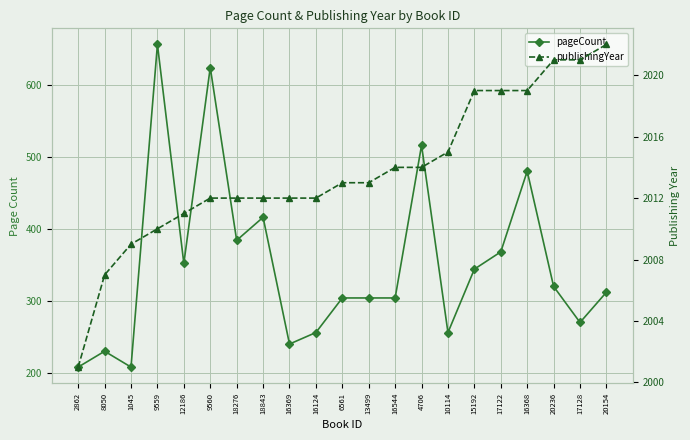

Reading right to left, list all the values displayed in this chart.

pageCount: 20154=312	17128=270	20236=320	16368=480	17122=368	15192=344	10114=256	4706=516	16544=304	13499=304	6561=304	16124=256	16369=240	18843=416	18276=384	9560=624	12186=352	9559=656	1045=208	8050=230	2862=208
publishingYear: 20154=2022	17128=2021	20236=2021	16368=2019	17122=2019	15192=2019	10114=2015	4706=2014	16544=2014	13499=2013	6561=2013	16124=2012	16369=2012	18843=2012	18276=2012	9560=2012	12186=2011	9559=2010	1045=2009	8050=2007	2862=2001